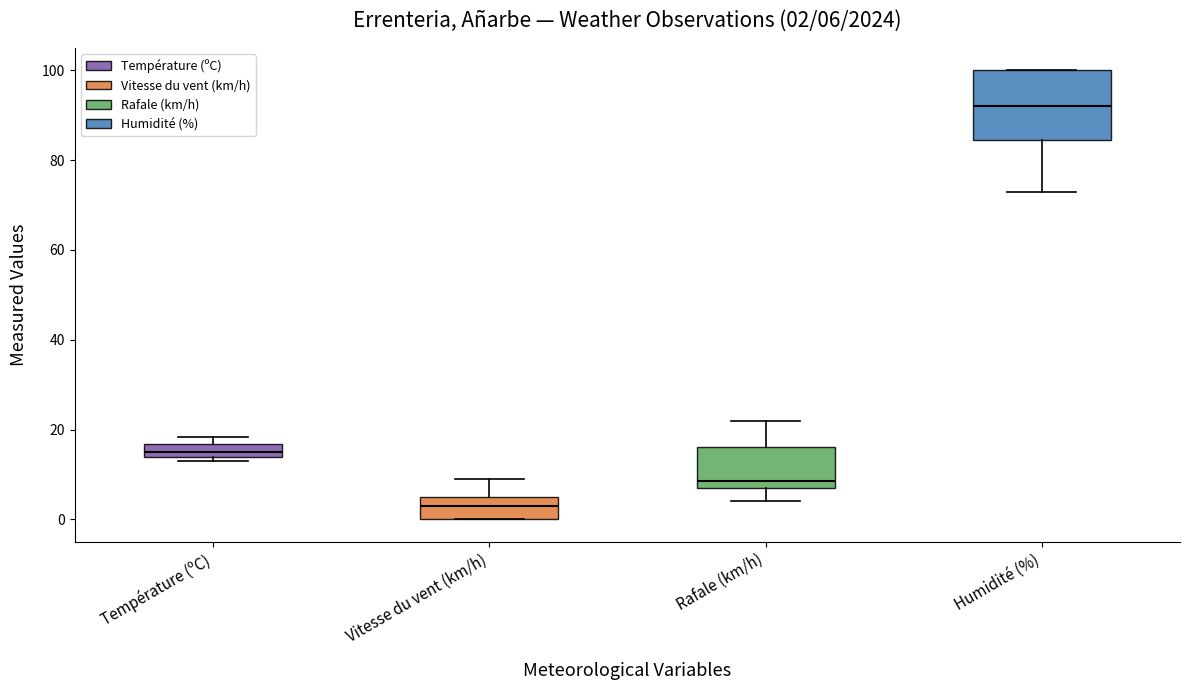

Which box has the lowest median line?

Vitesse du vent (km/h)